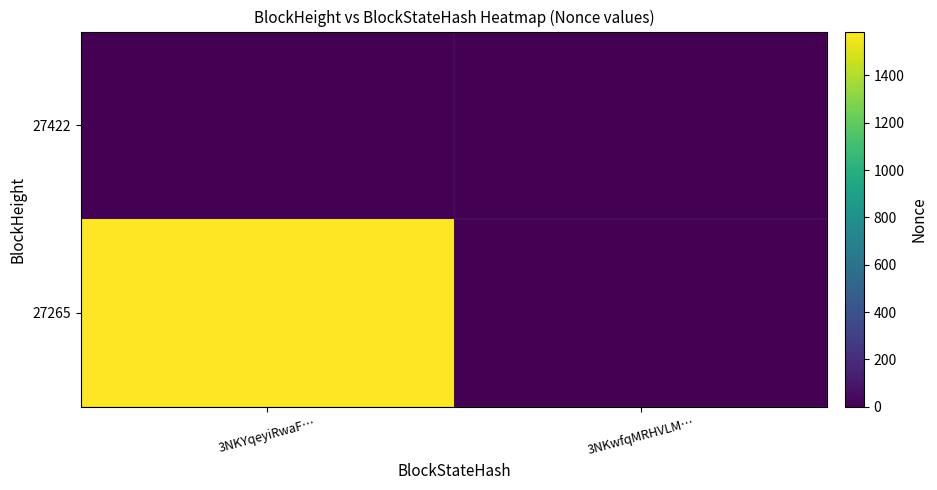

Which series has the largest total across all categories?

27265